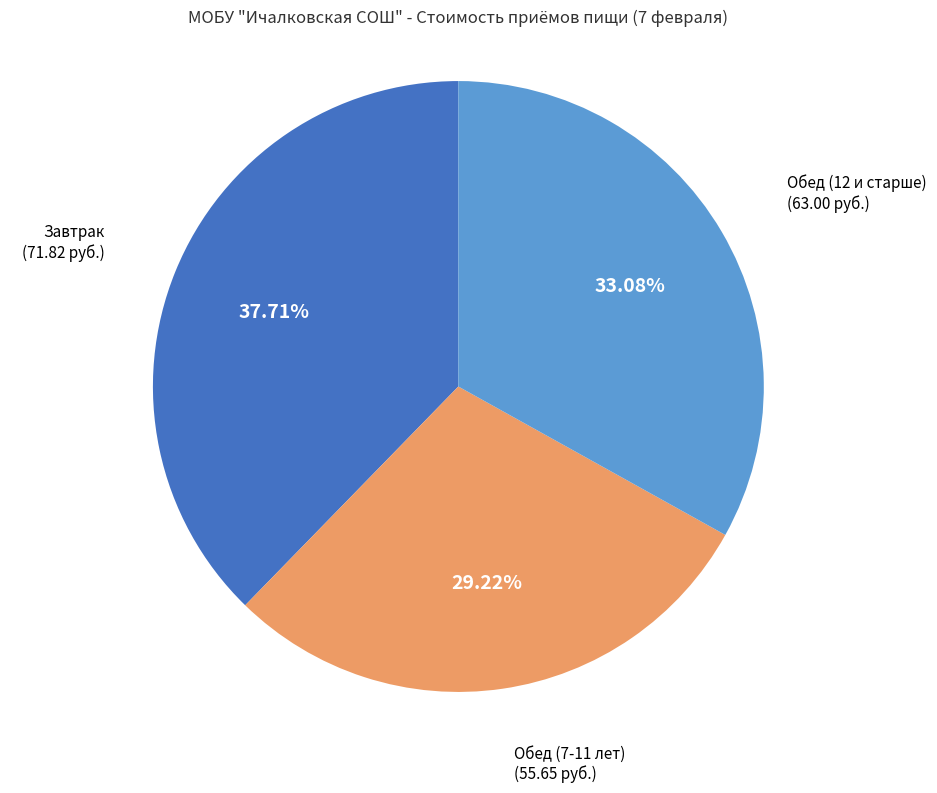

Is there a majority slice in this chart?

No